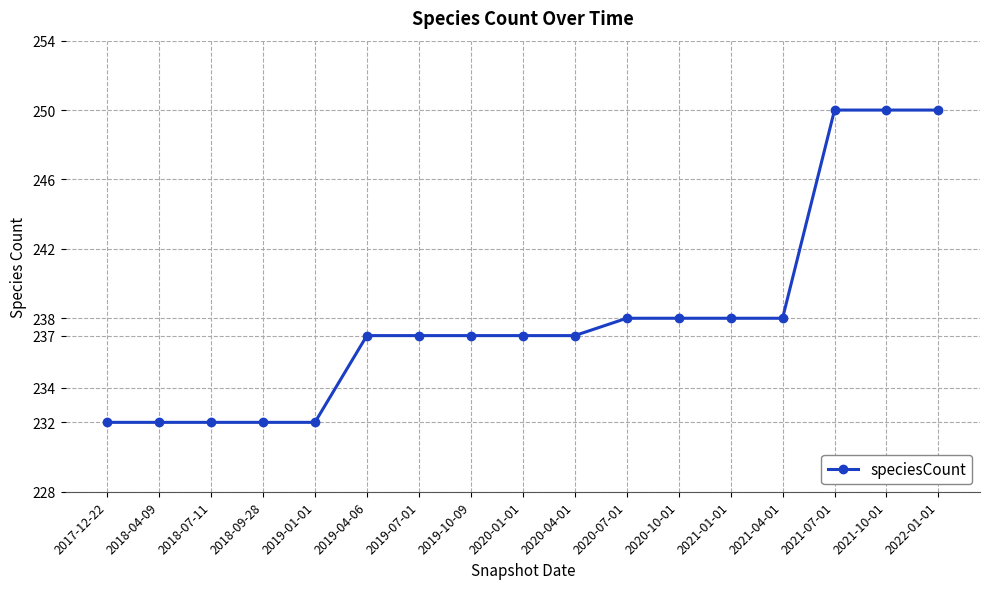

The chart shows a value of 74 at 2019-04-06. True or false?

False